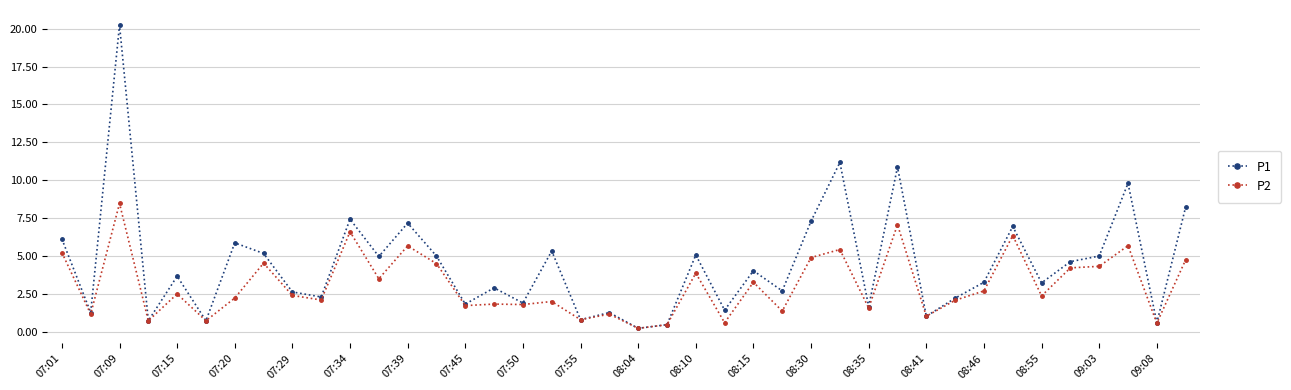

List the series in order of their peak value, lowest first.

P2, P1